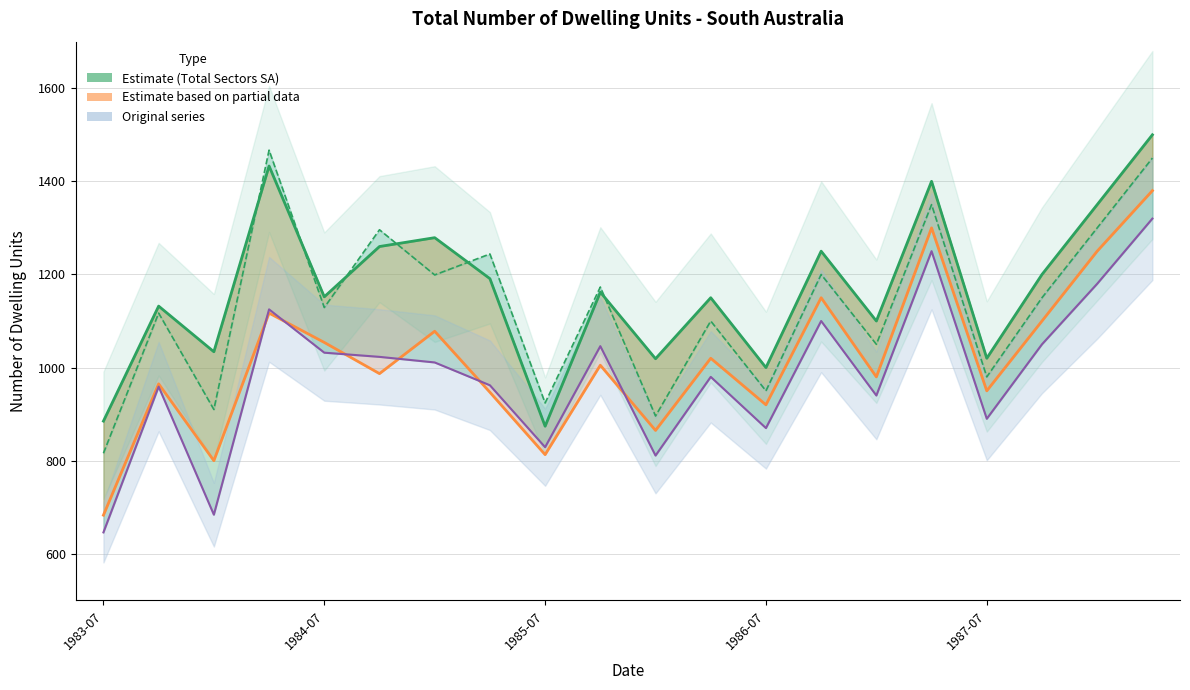

Is this an area chart (filled region under the line)?

No